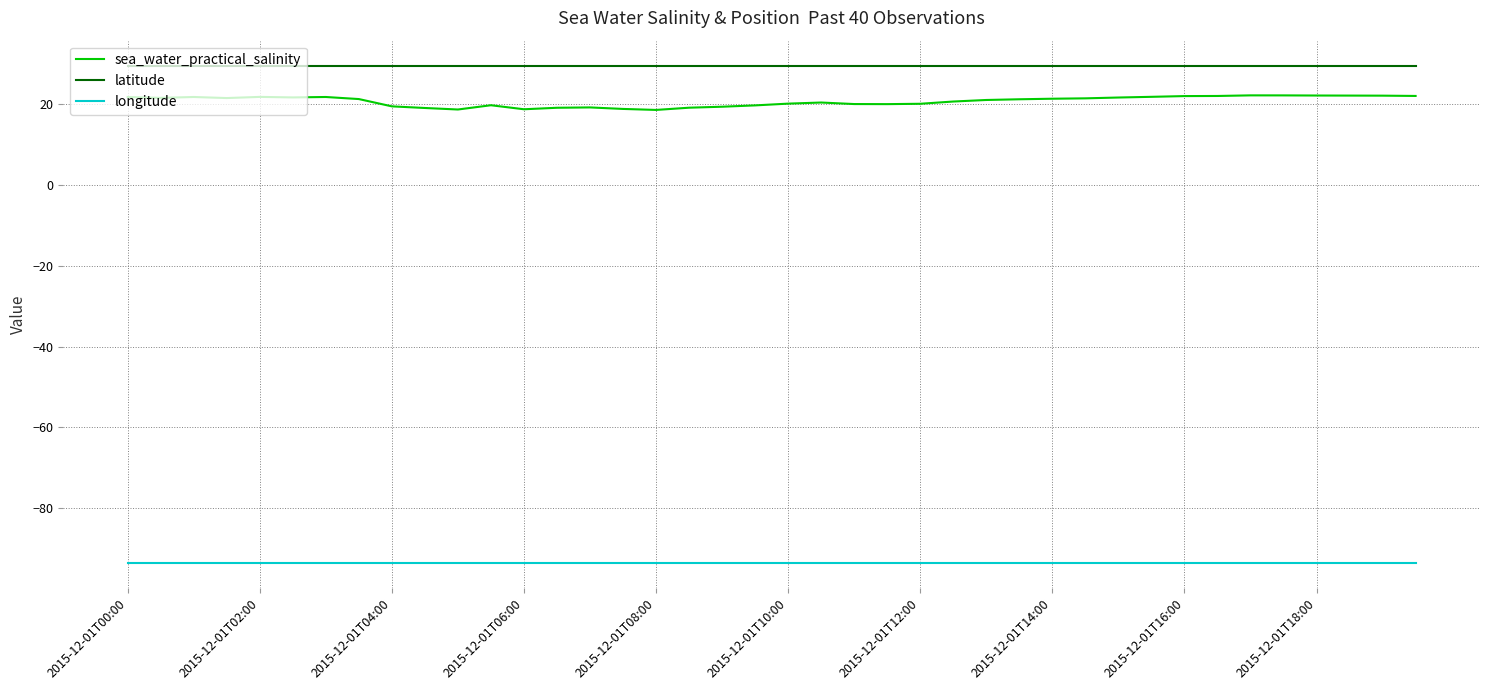

Which series has the largest total across all categories?

latitude